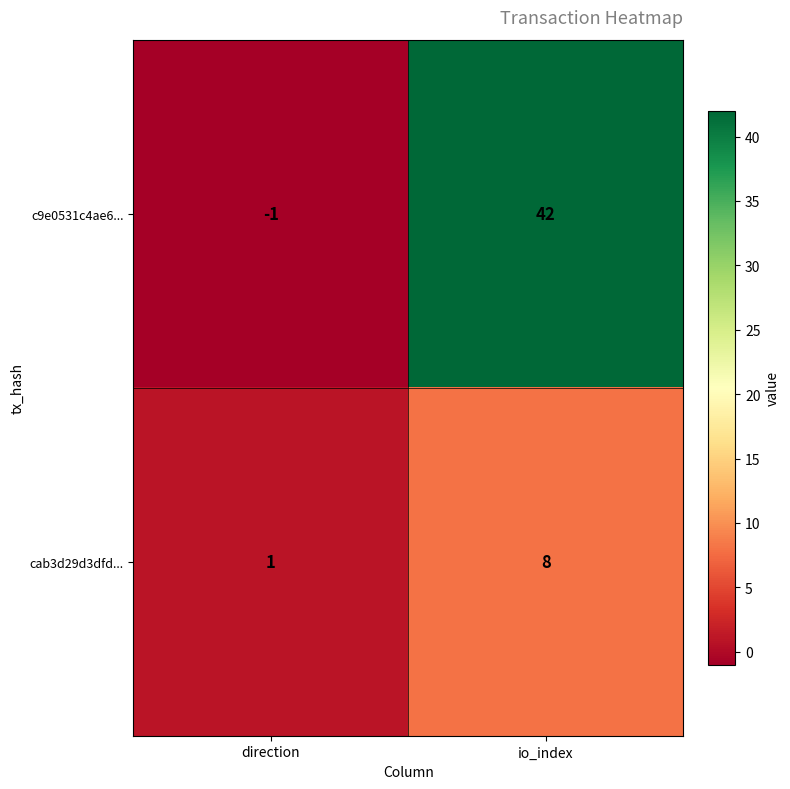

At how many categories does at least one series exceed 23?

1